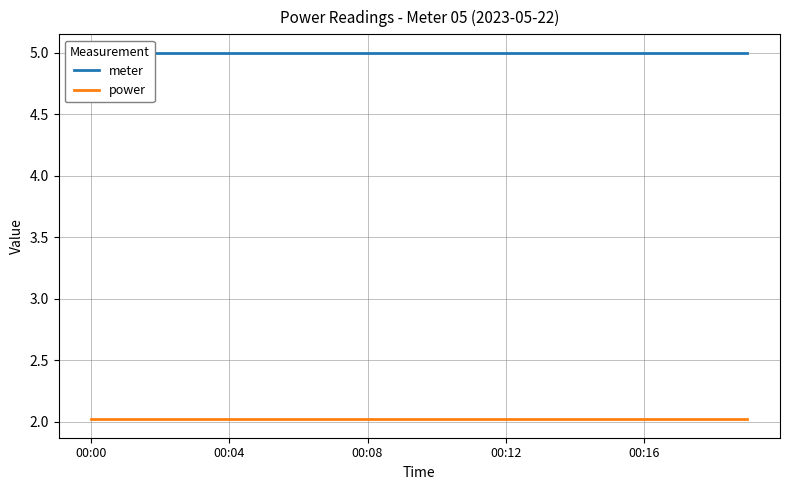

At which category is the sum across all series the highest?

00:00